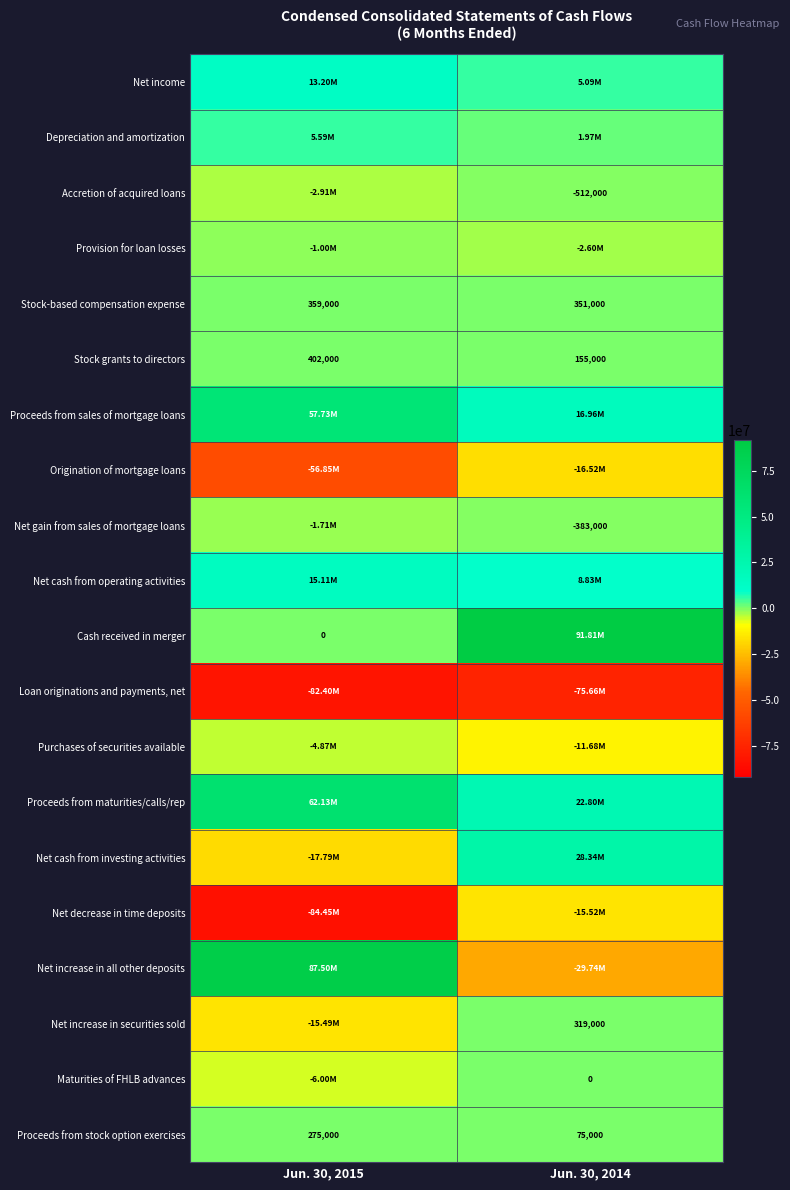

What is the sum of the Stock-based compensation expense values at Jun. 30, 2014 and Jun. 30, 2015?

710000